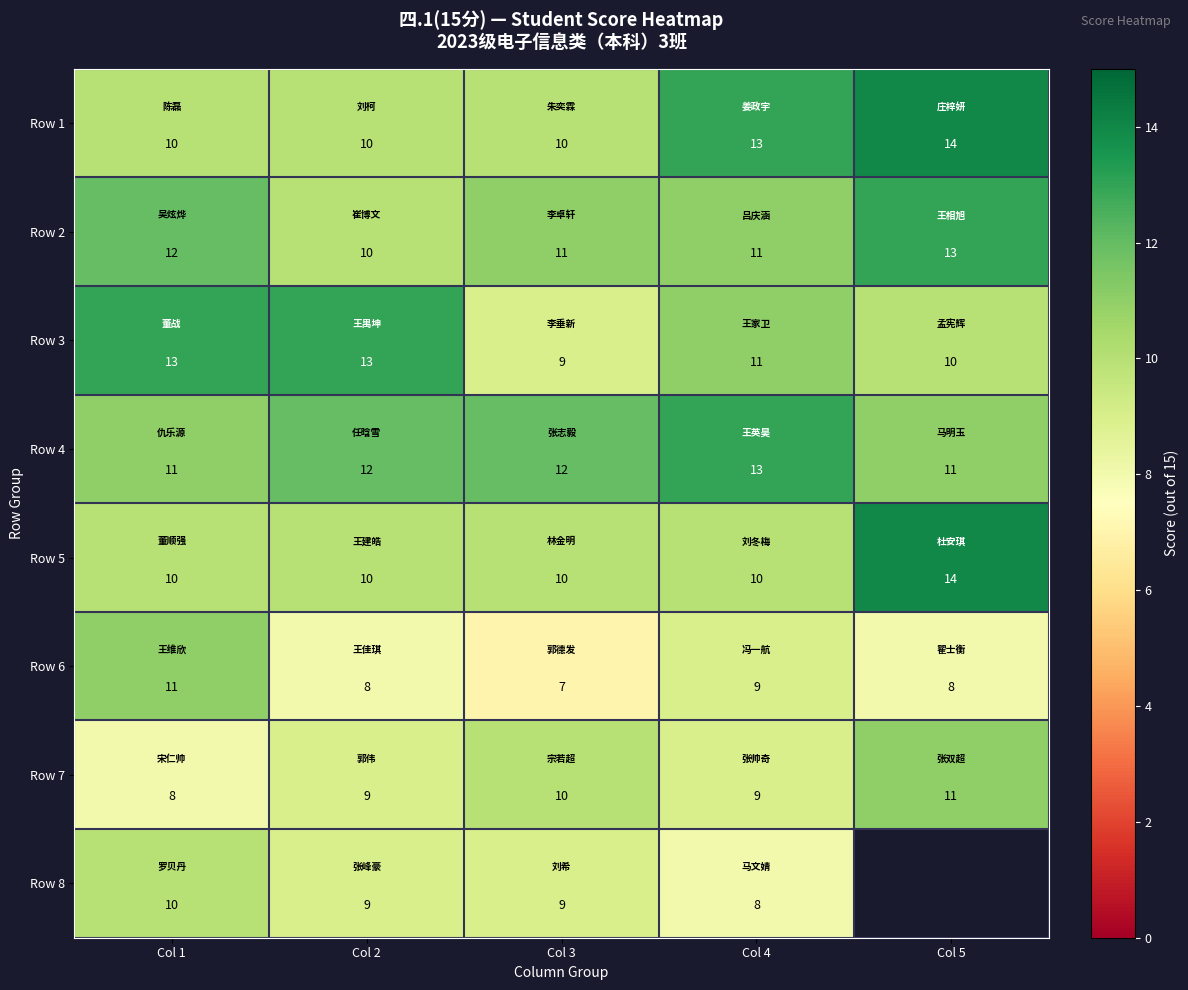

How many values in the Row 4 series are below 12?

2